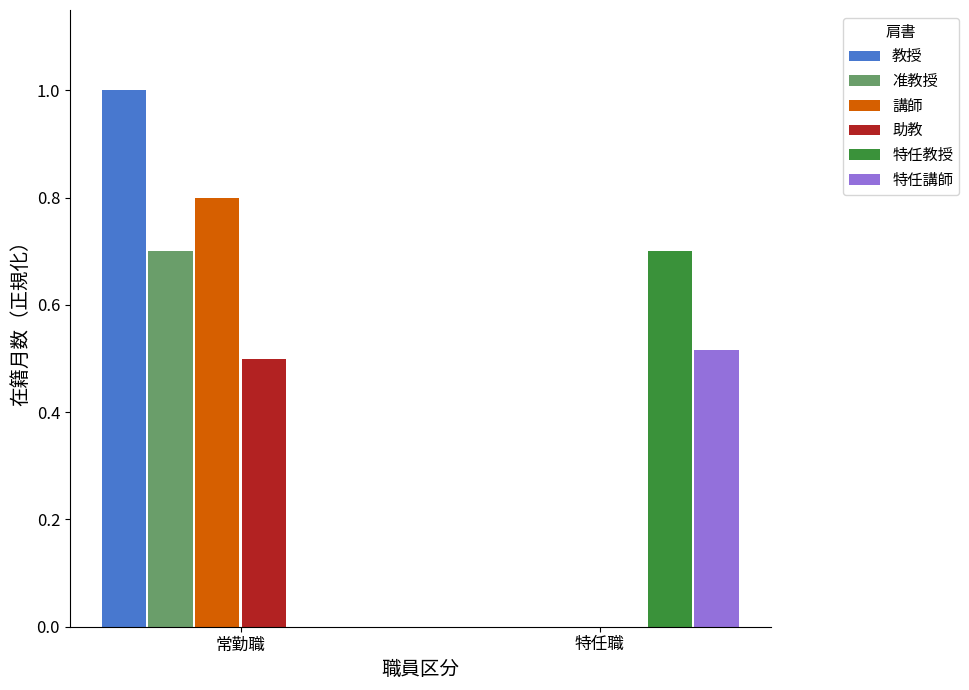

What is the sum of the 特任教授 values at 特任職 and 常勤職?

0.7